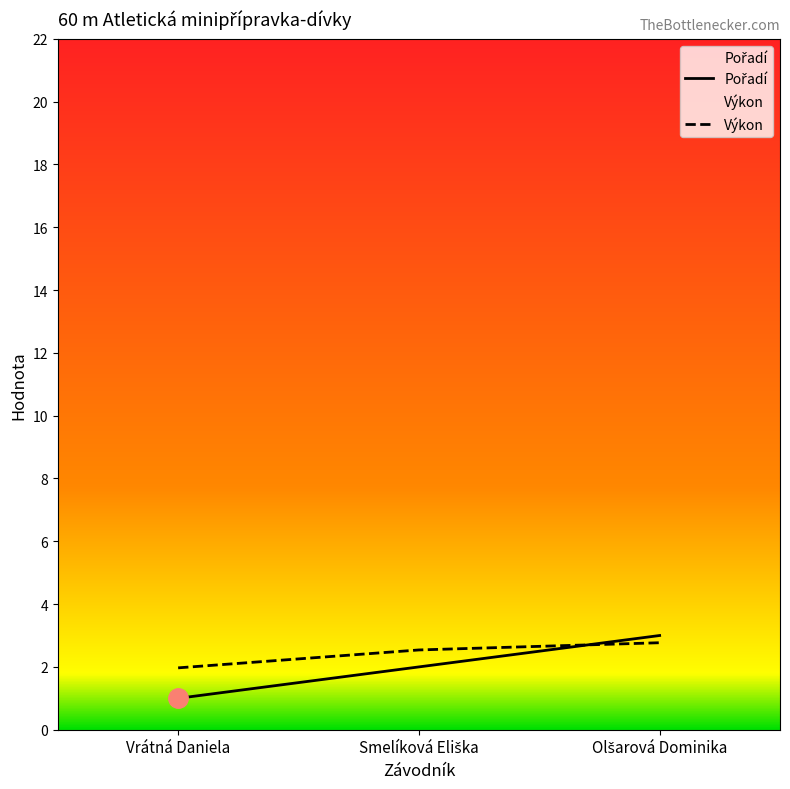

At Smelíková Eliška, list the series in order from smallest to largest.

Pořadí, Výkon